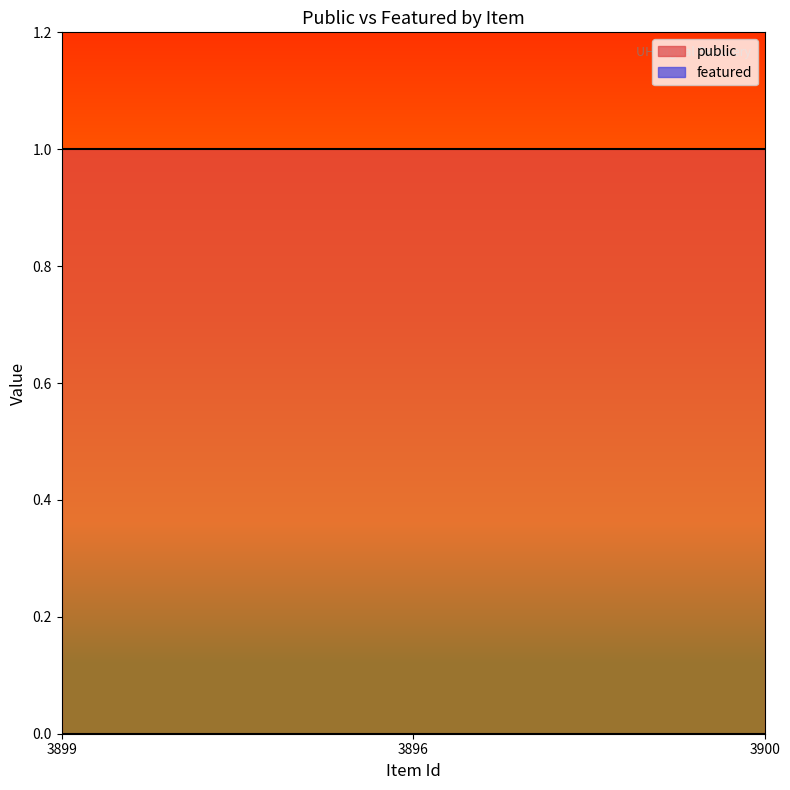

Which label corresponds to the largest value in the chart?

3899